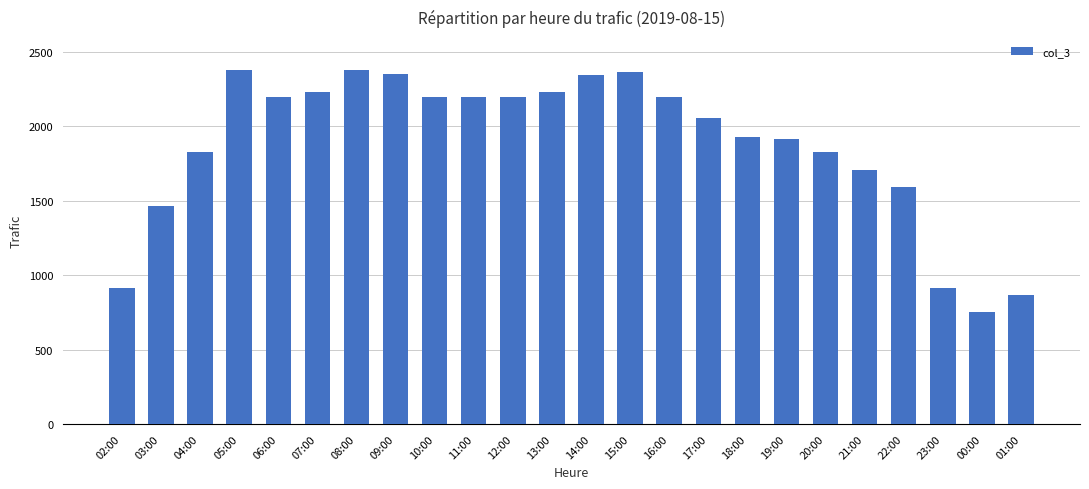

Are the bars grouped side by side (vs. stacked)?

No